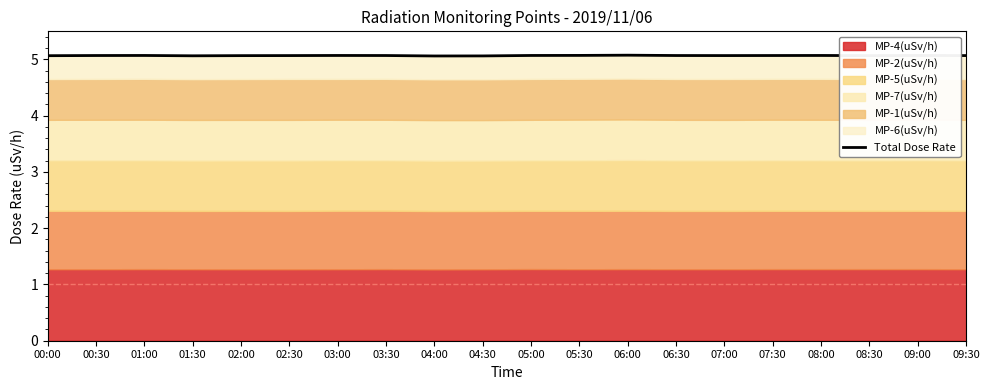

The chart shows a value of 8.3 at 08:30. True or false?

False